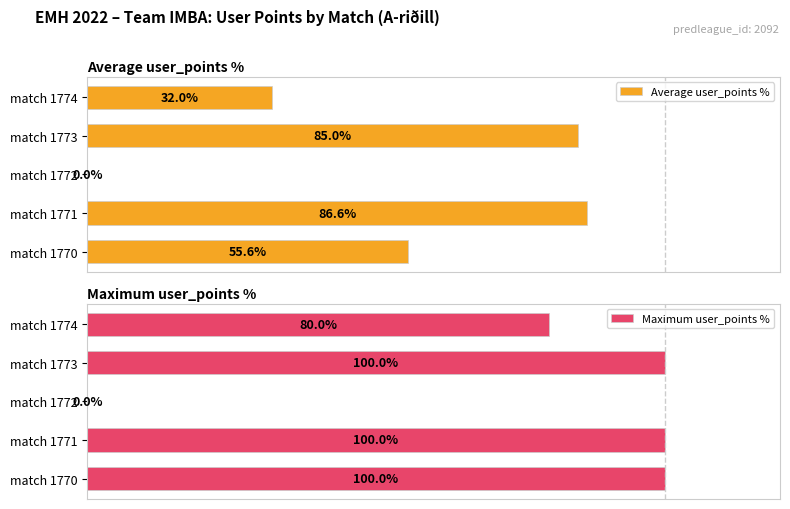

What are all the series names shown in the legend?

Average user_points %, Maximum user_points %